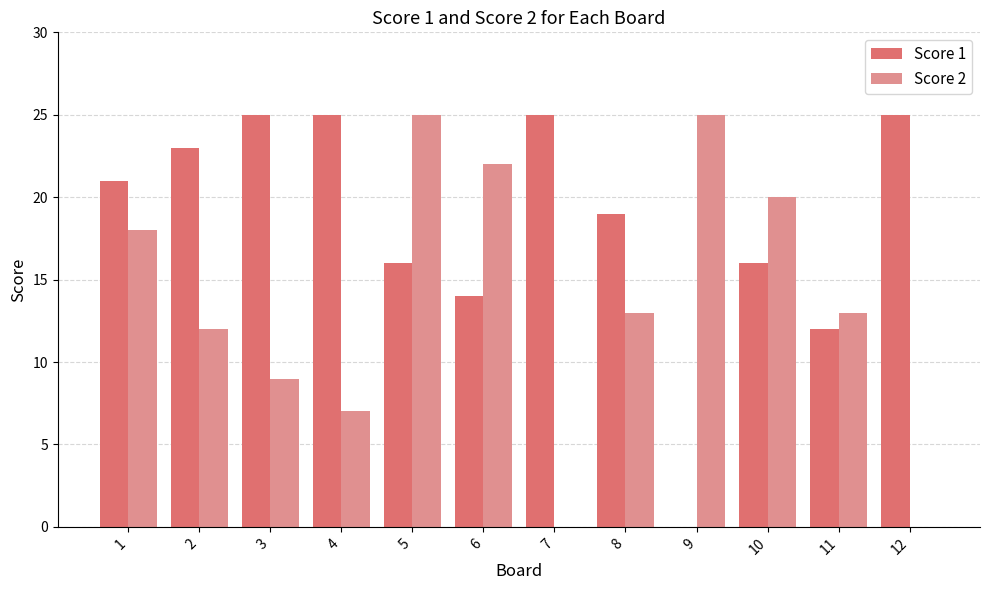

What is the maximum value shown in the chart?

25